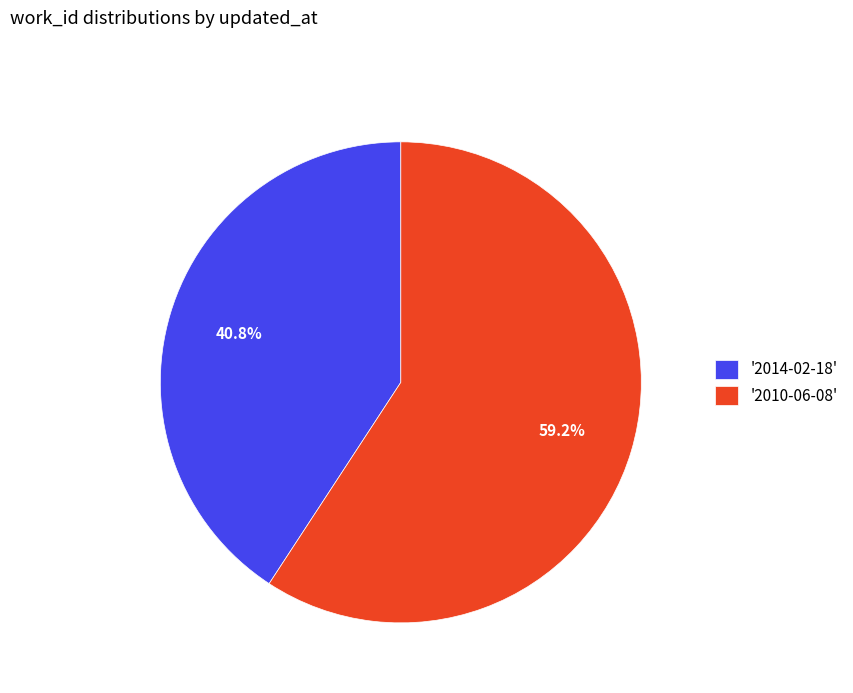

How many slices are in this pie chart?

2